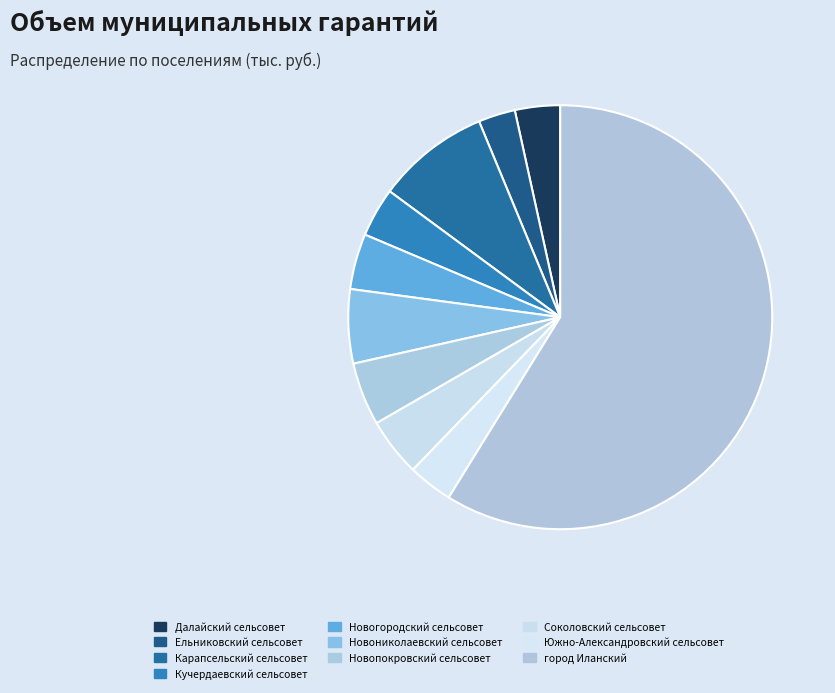

Which slice is the largest?

город Иланский